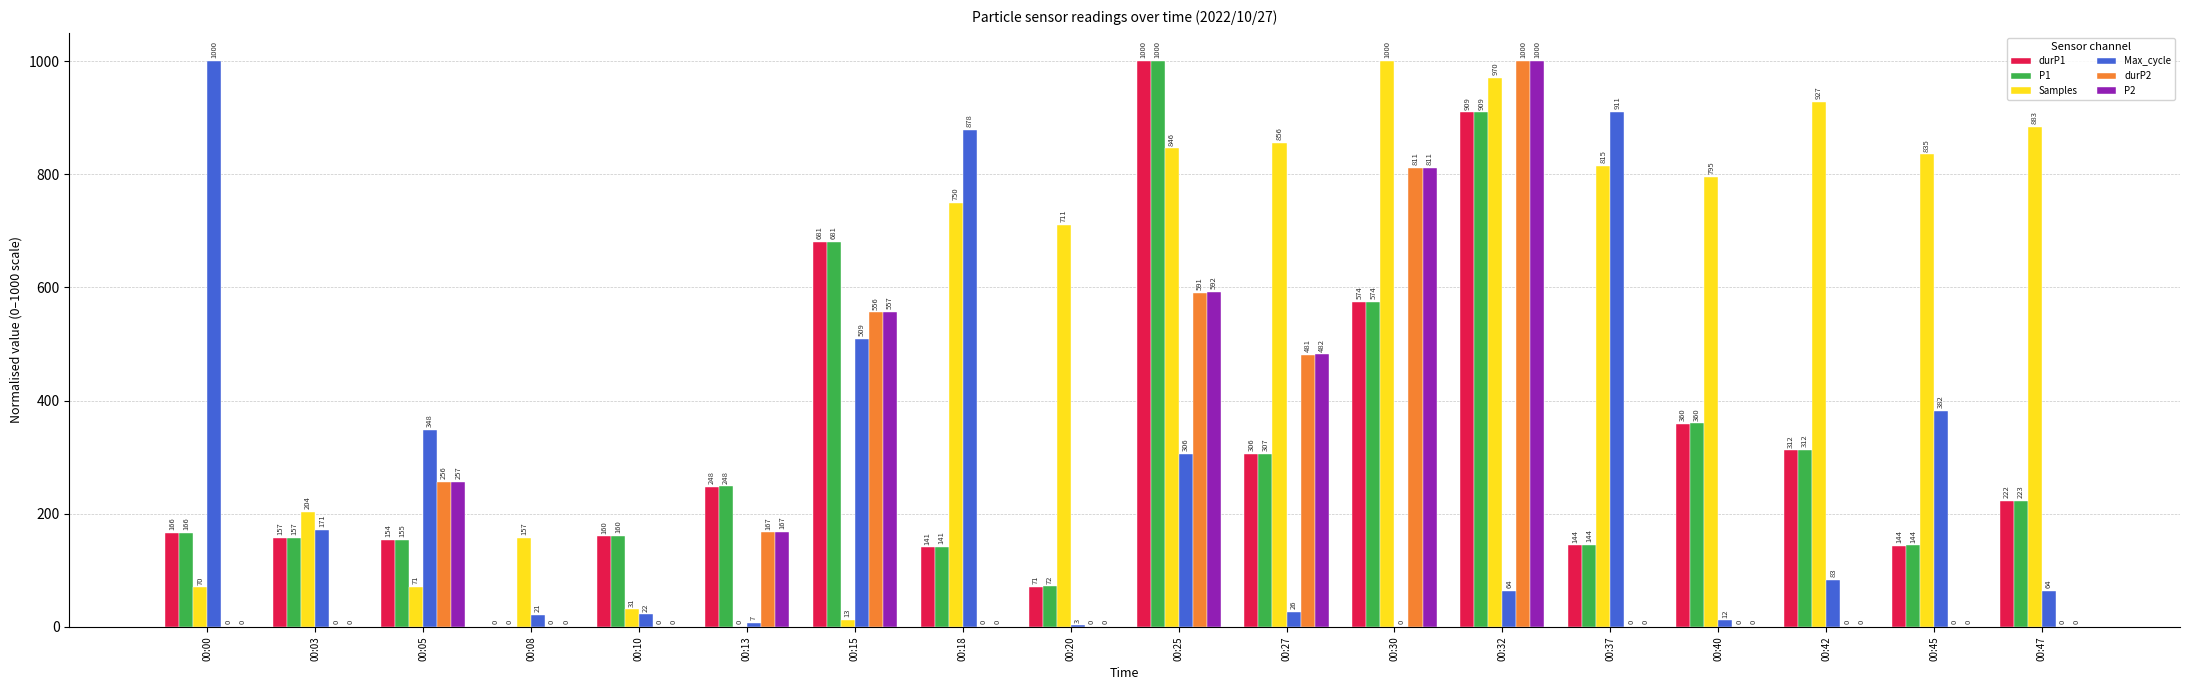

What is the average value of the P2 series?

214.7